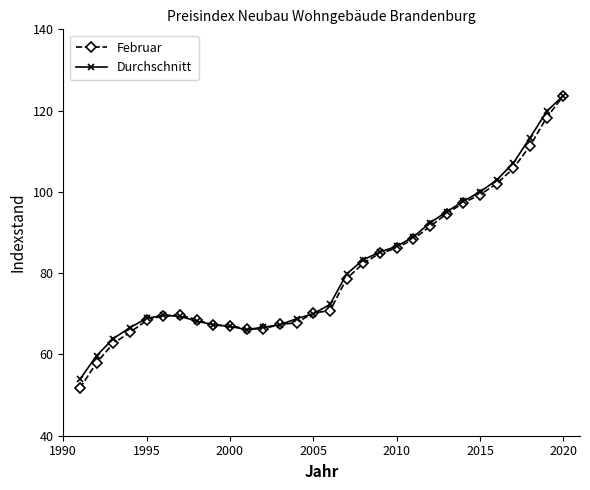

What is the value of the Februar point at the 24th from the left?

97.3